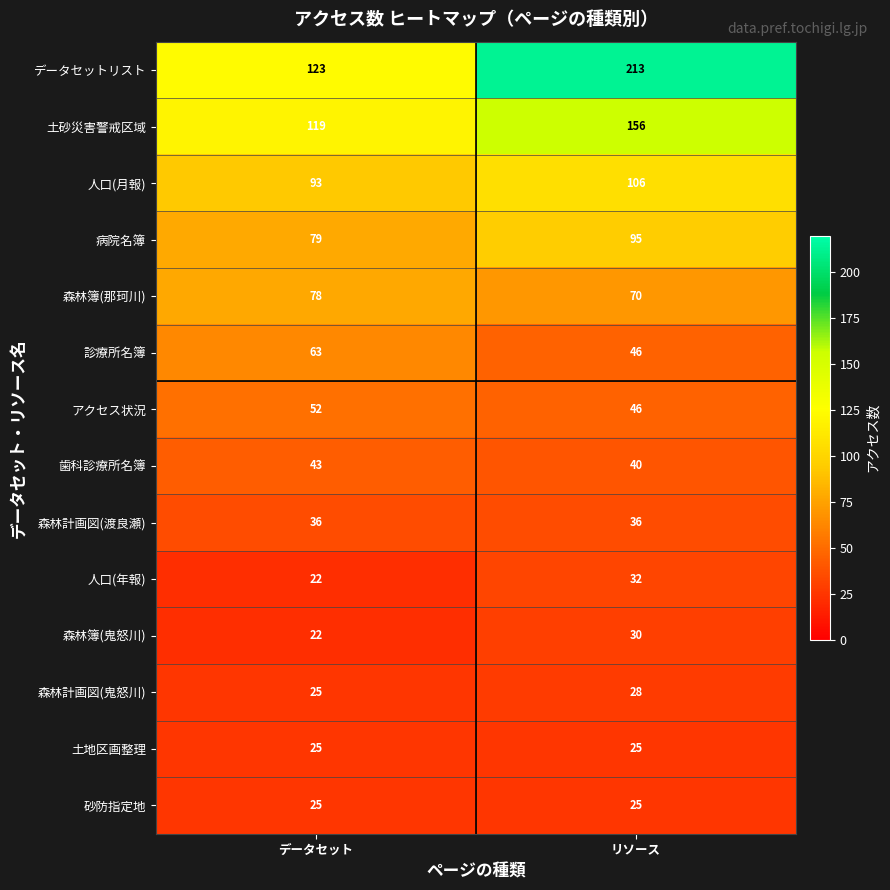

Where is 土砂災害警戒区域 nearest to the value 137?

データセット